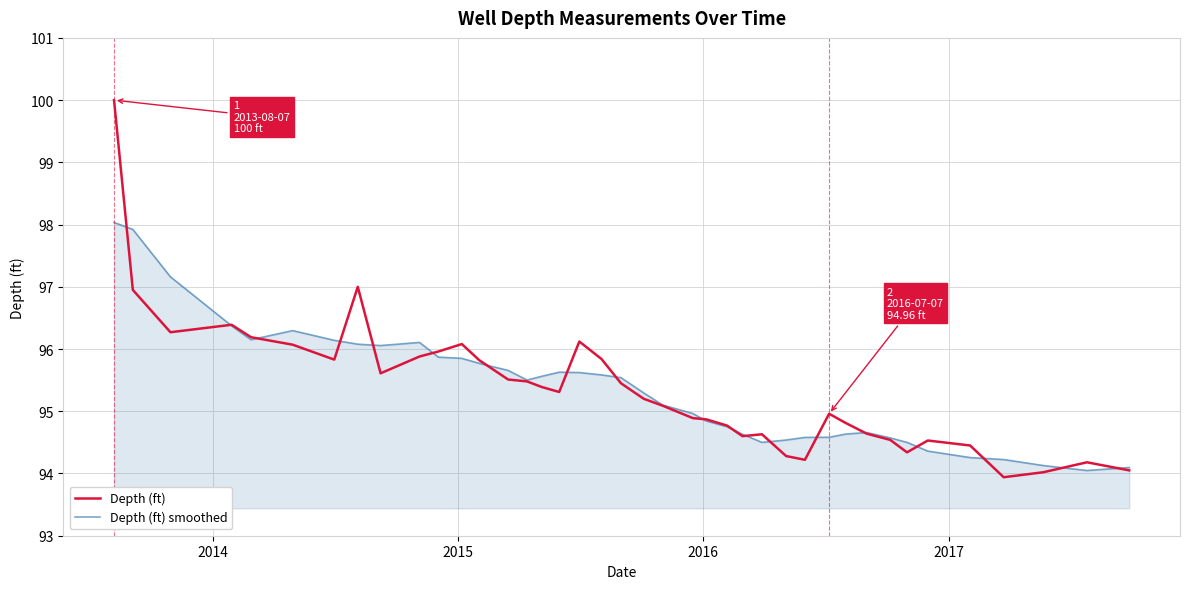

Which series has the widest spread of values?

Depth (ft)